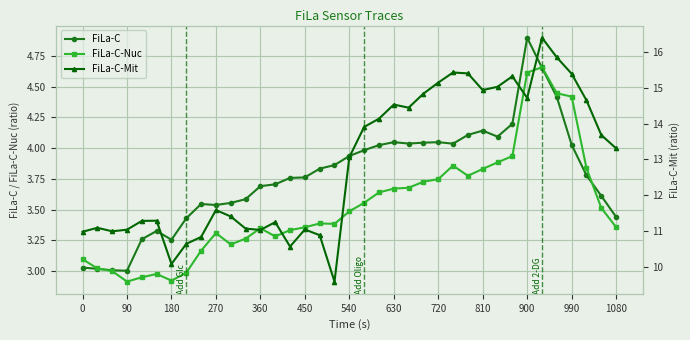

Count the number of data series in this chart.

3